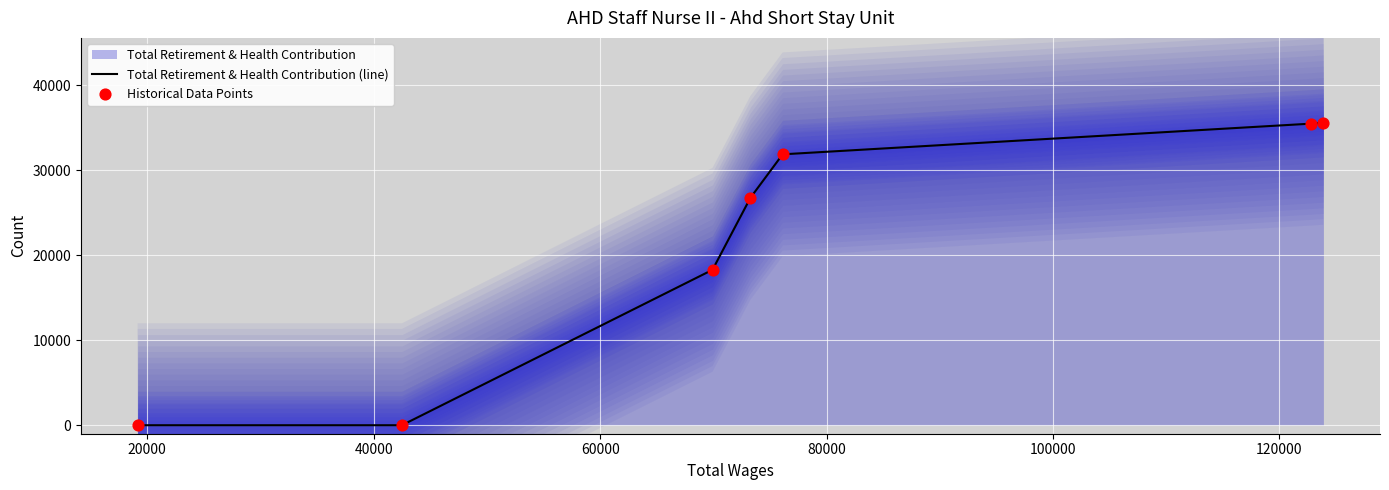

What is the highest value of the Total Retirement & Health Contribution (line) series?

35603